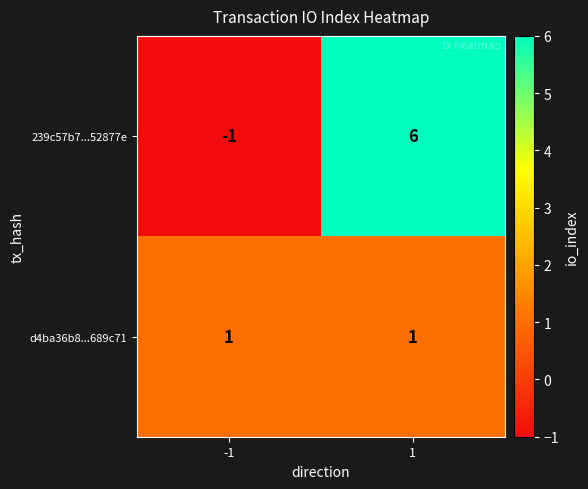

Which series has the largest total across all categories?

239c57b7...52877e